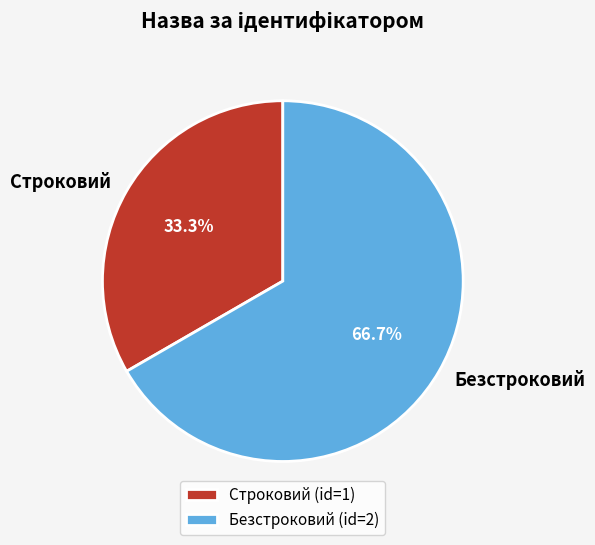

To the nearest percent, what percentage of the pie is Безстроковий?

67%